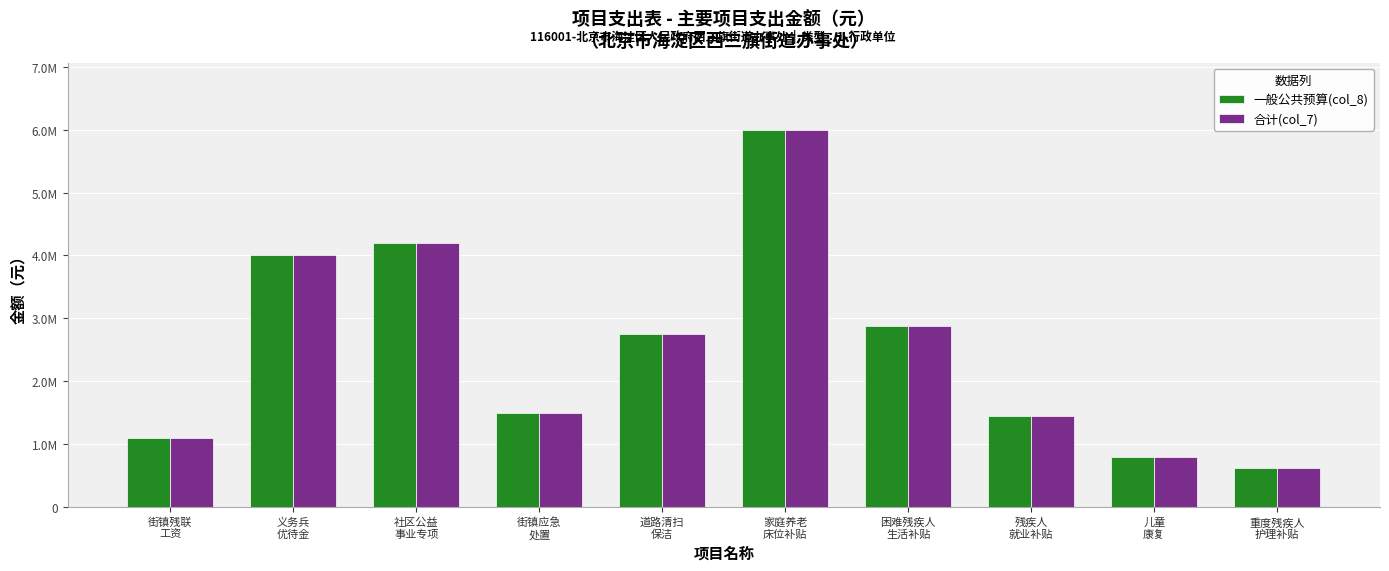

Which has a higher value, 道路清扫
保洁 or 残疾人
就业补贴?

道路清扫
保洁